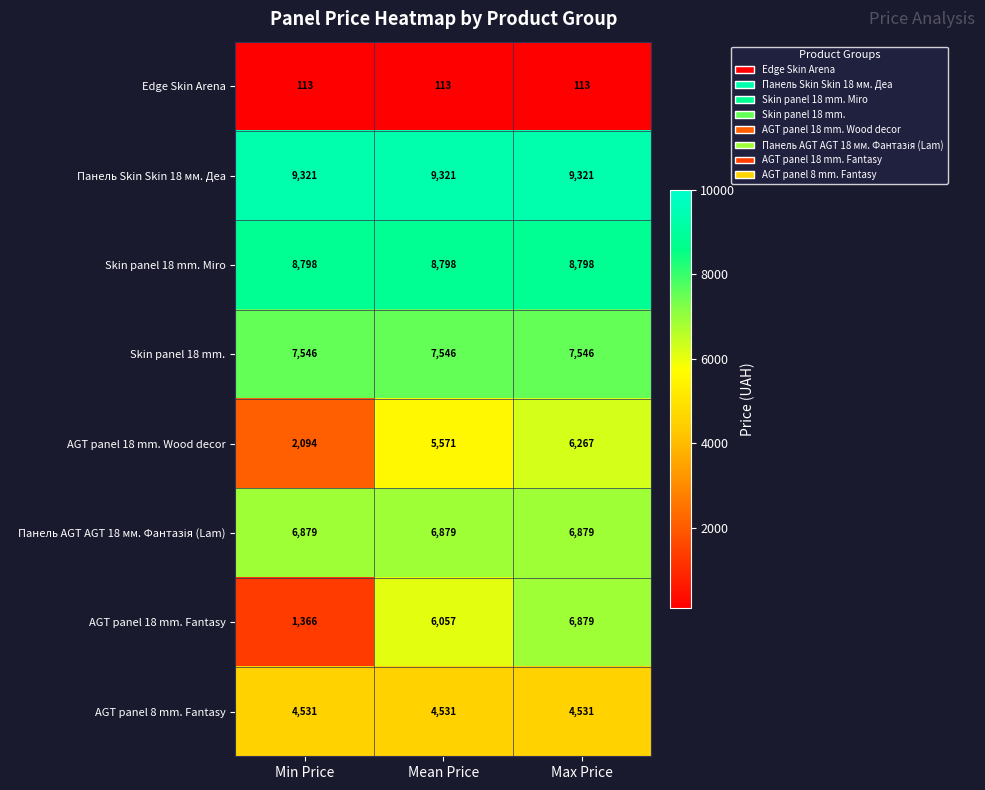

What is the smallest value displayed?

113